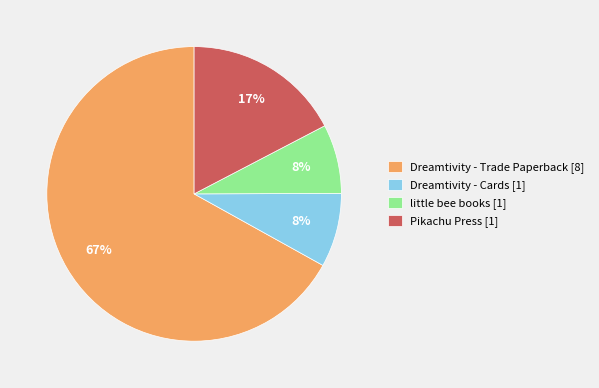

How many segments does this pie chart have?

4